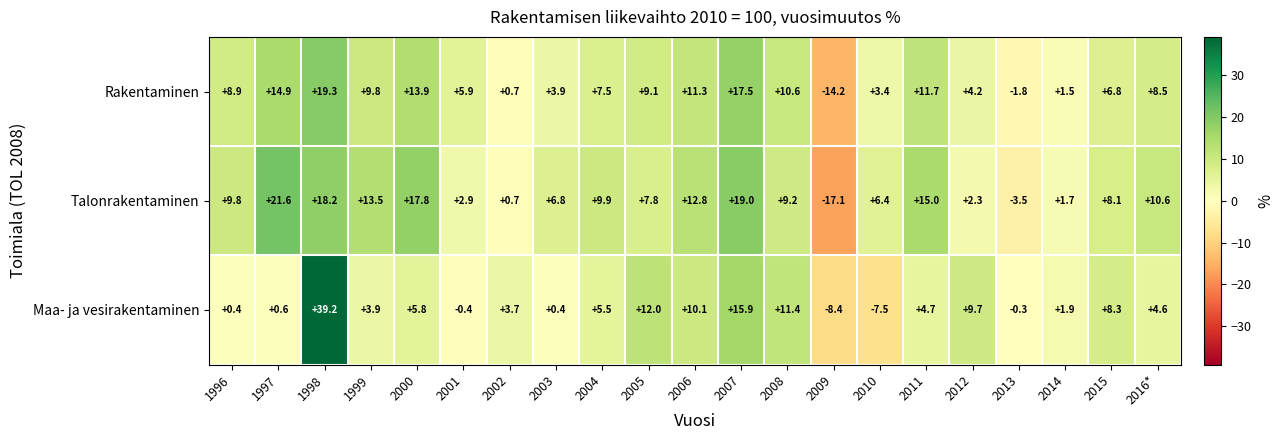

What is the average value of the Talonrakentaminen series?

8.3